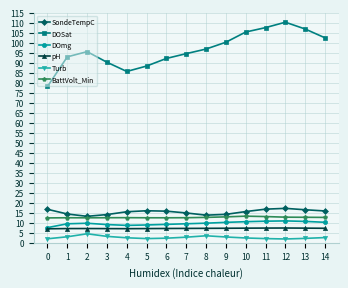

Where is the first local maximum for DOSat?

2